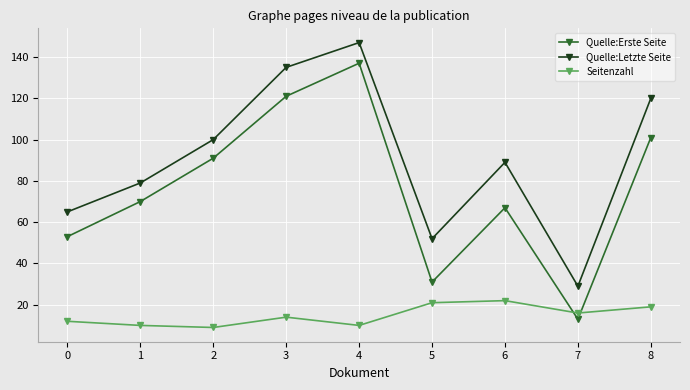

Which series has the largest range (max minus min)?

Quelle:Erste Seite